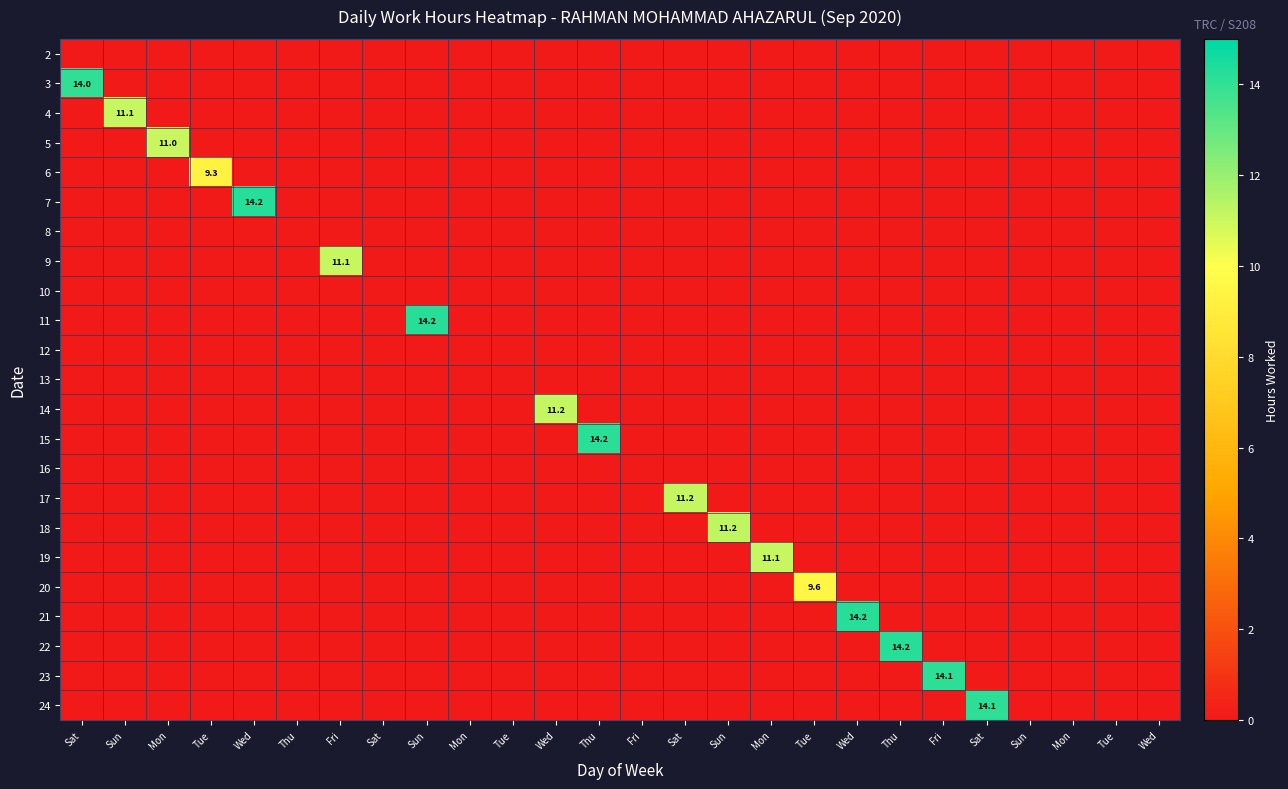

True or false: 9 has a value of 0.0 at Thu.

True